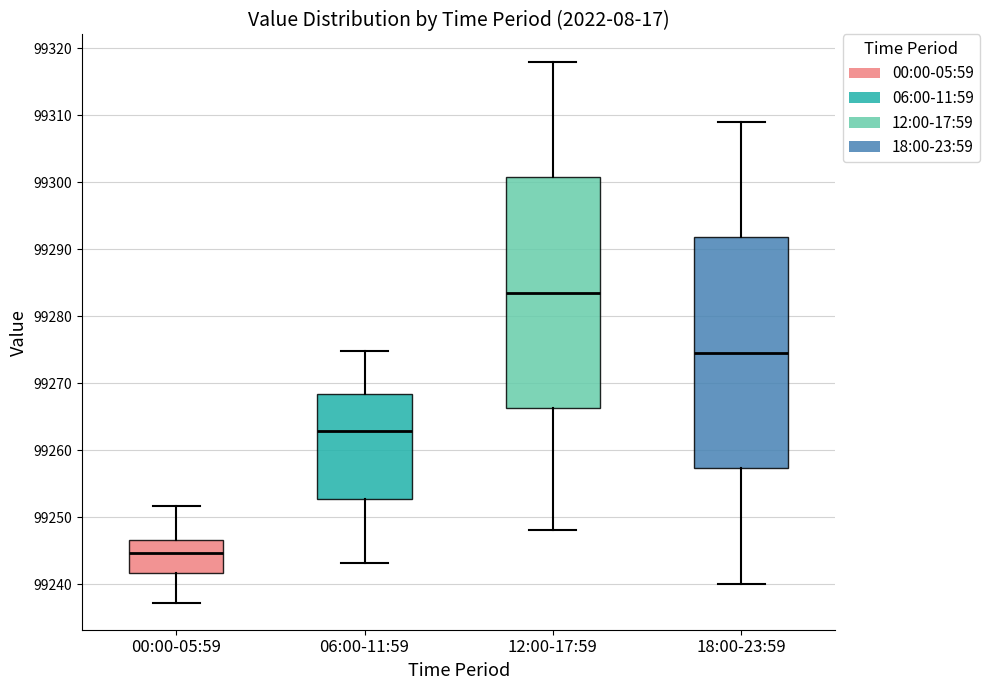

Reading left to right, transcribe this box plot: for each box, give where its median line is, the range the box spans, and where its two whiskers end, as read against the y-axis. The values are not printed on the chart, so give them approximately, as read against the axis.

00:00-05:59: median 99245, box 99242 to 99247, whiskers 99237 to 99252
06:00-11:59: median 99263, box 99253 to 99268, whiskers 99243 to 99275
12:00-17:59: median 99284, box 99266 to 99301, whiskers 99248 to 99318
18:00-23:59: median 99275, box 99257 to 99292, whiskers 99240 to 99309